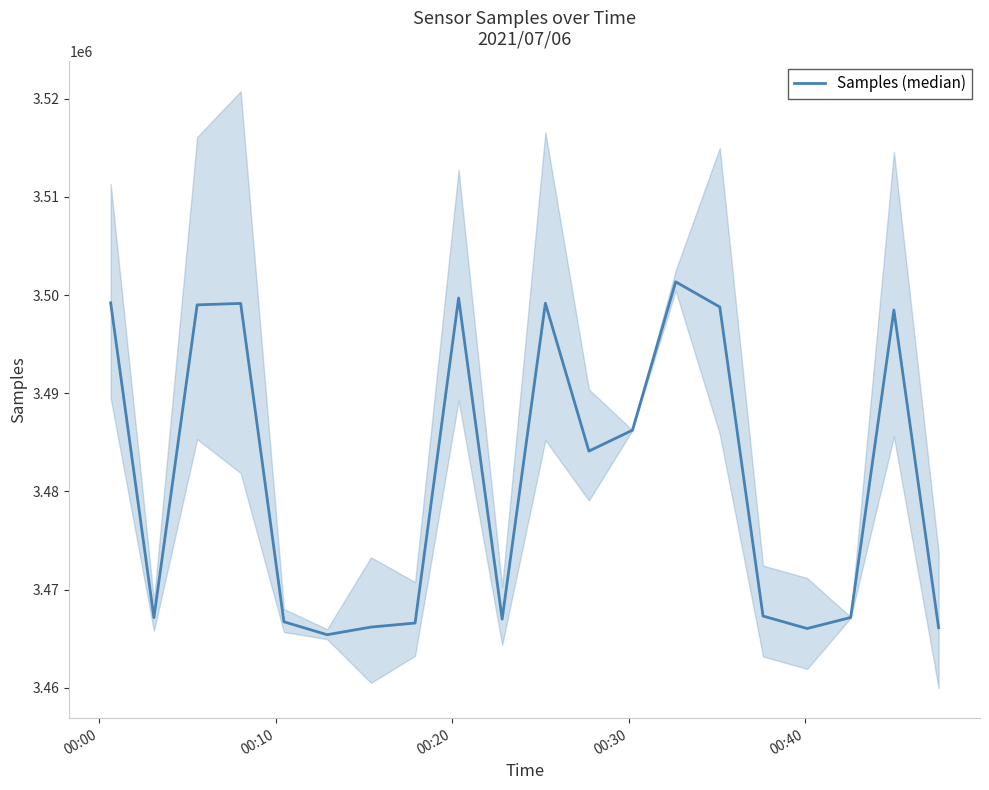

How many points are higher than both their immediate neighbors (excluding endpoints)?

5